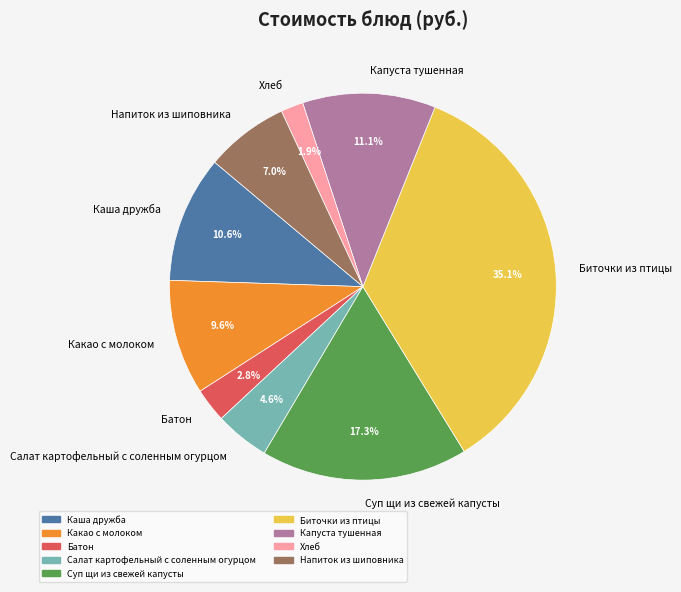

Between Хлеб and Капуста тушенная, which is larger?

Капуста тушенная